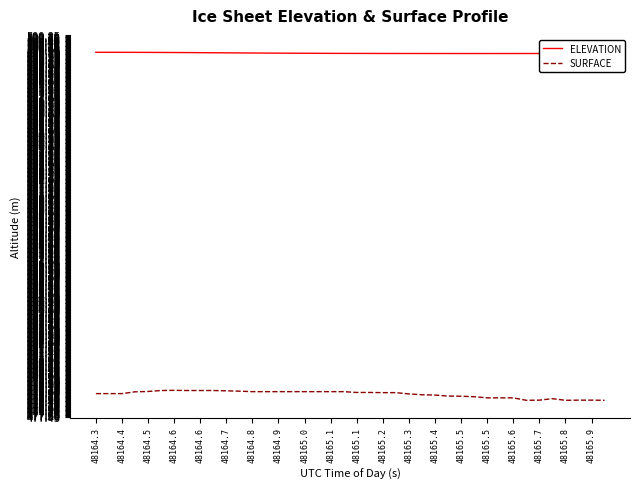

True or false: ELEVATION and SURFACE intersect in this chart.

False